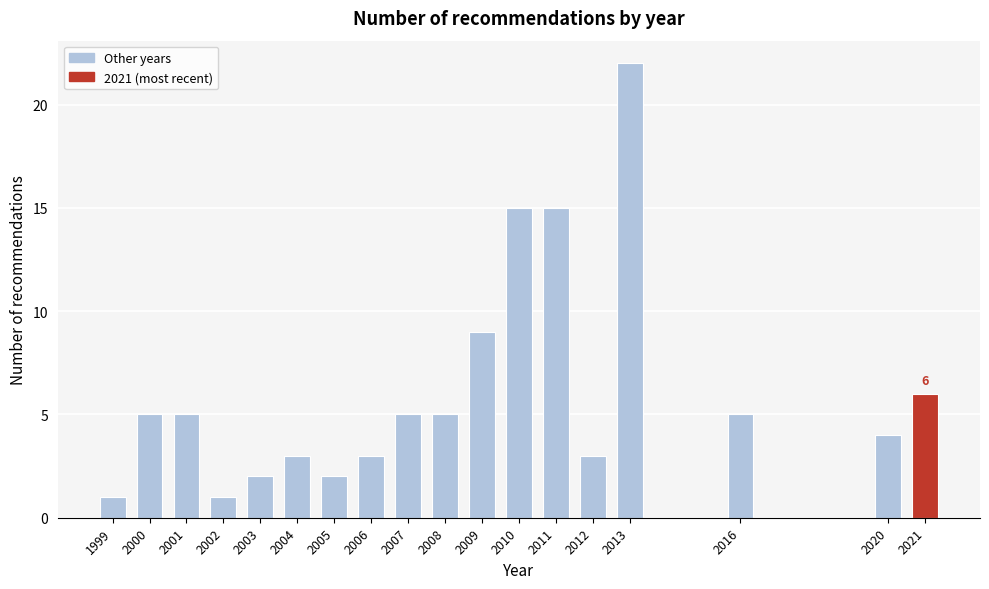

Reading left to right, transcribe all the data shown in this chart.

1999=1	2000=5	2001=5	2002=1	2003=2	2004=3	2005=2	2006=3	2007=5	2008=5	2009=9	2010=15	2011=15	2012=3	2013=22	2016=5	2020=4	2021=6